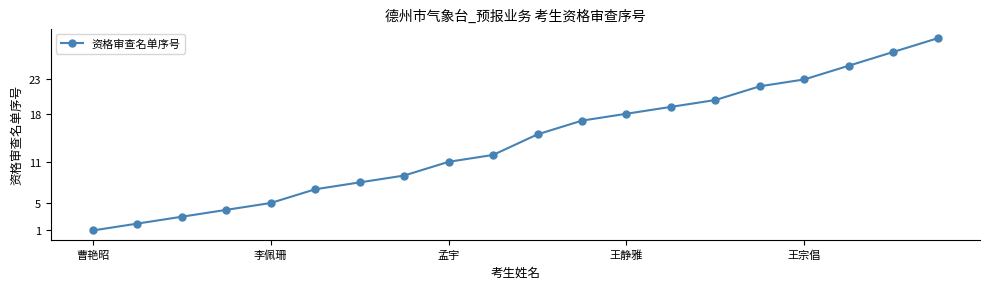

True or false: there are more than 0 points higher than both neighbors.

False